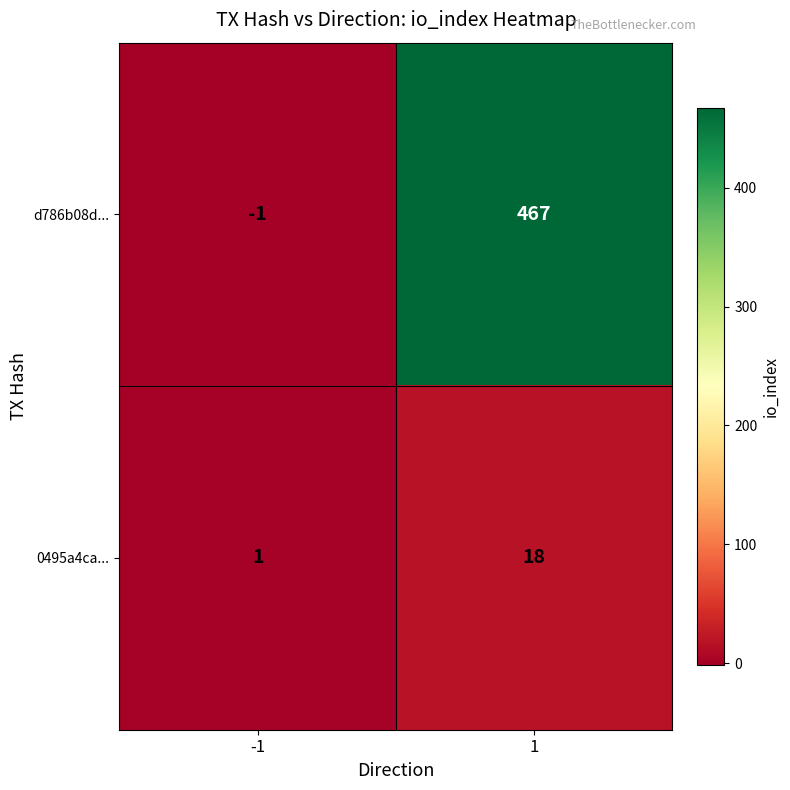

What is the smallest value displayed?

-1